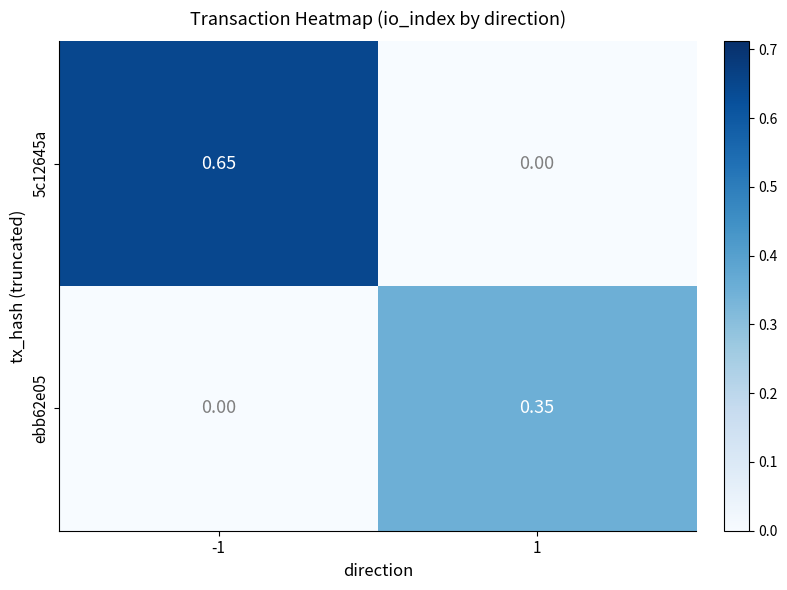

Is the value of 5c12645a at -1 greater than the value of ebb62e05 at 1?

Yes